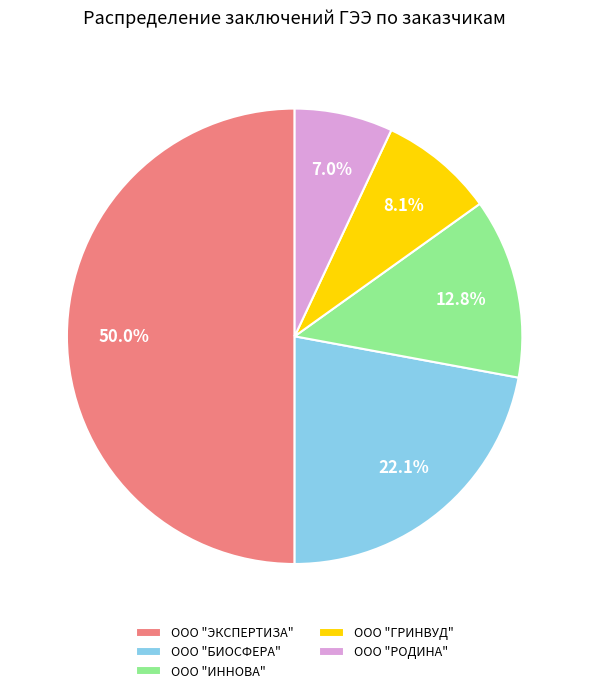

True or false: ООО "БИОСФЕРА" accounts for 11% of the total.

False